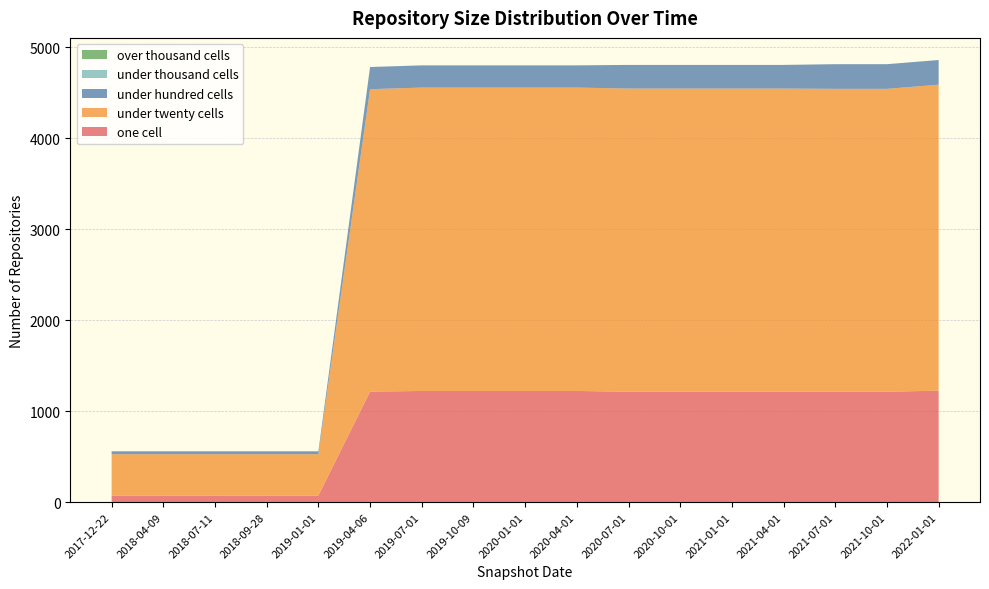

Reading left to right, extract all data points from this chart.

one_cell: 2017-12-22=73	2018-04-09=73	2018-07-11=73	2018-09-28=73	2019-01-01=73	2019-04-06=1215	2019-07-01=1222	2019-10-09=1222	2020-01-01=1222	2020-04-01=1222	2020-07-01=1214	2020-10-01=1214	2021-01-01=1214	2021-04-01=1214	2021-07-01=1213	2021-10-01=1213	2022-01-01=1226
under_twenty_cells: 2017-12-22=454	2018-04-09=454	2018-07-11=454	2018-09-28=454	2019-01-01=454	2019-04-06=3323	2019-07-01=3334	2019-10-09=3334	2020-01-01=3334	2020-04-01=3334	2020-07-01=3331	2020-10-01=3331	2021-01-01=3331	2021-04-01=3331	2021-07-01=3329	2021-10-01=3329	2022-01-01=3362
under_hundred_cells: 2017-12-22=32	2018-04-09=32	2018-07-11=32	2018-09-28=32	2019-01-01=32	2019-04-06=244	2019-07-01=244	2019-10-09=244	2020-01-01=244	2020-04-01=244	2020-07-01=260	2020-10-01=260	2021-01-01=260	2021-04-01=260	2021-07-01=271	2021-10-01=271	2022-01-01=271
under_thousand_cells: 2017-12-22=0	2018-04-09=0	2018-07-11=0	2018-09-28=0	2019-01-01=0	2019-04-06=0	2019-07-01=0	2019-10-09=0	2020-01-01=0	2020-04-01=0	2020-07-01=0	2020-10-01=0	2021-01-01=0	2021-04-01=0	2021-07-01=0	2021-10-01=0	2022-01-01=0
over_thousand_cells: 2017-12-22=0	2018-04-09=0	2018-07-11=0	2018-09-28=0	2019-01-01=0	2019-04-06=0	2019-07-01=0	2019-10-09=0	2020-01-01=0	2020-04-01=0	2020-07-01=0	2020-10-01=0	2021-01-01=0	2021-04-01=0	2021-07-01=0	2021-10-01=0	2022-01-01=0